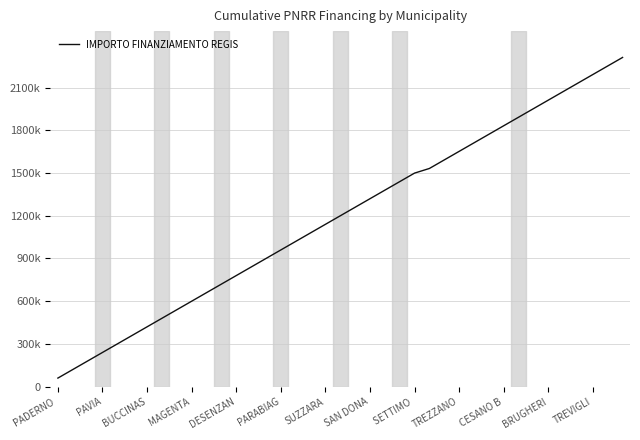

Does the chart have visible grid lines?

Yes